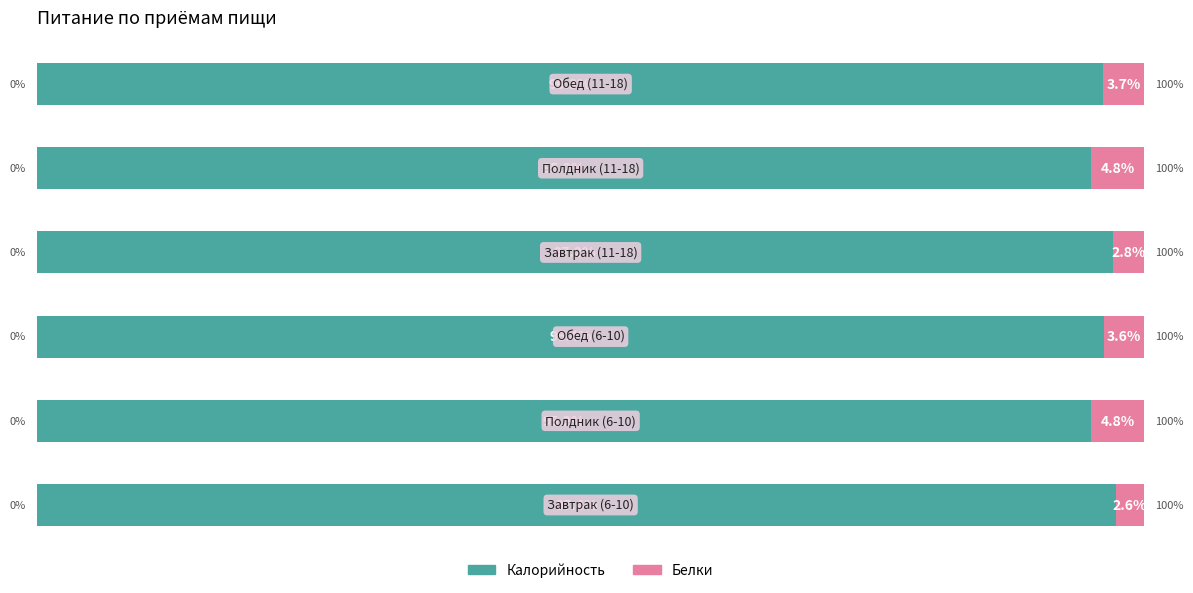

Reading left to right, extract all data points from this chart.

Калорийность: 97.4	95.2	96.4	97.2	95.2	96.3
Белки: 2.6	4.8	3.6	2.8	4.8	3.7